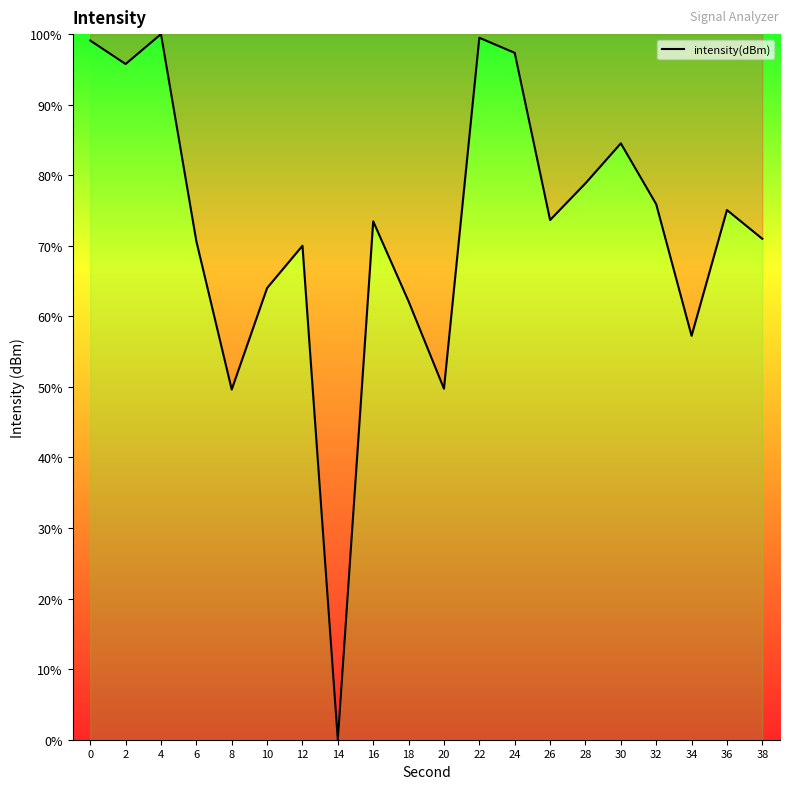

Is it true that the value at 28 is 78.9?

True